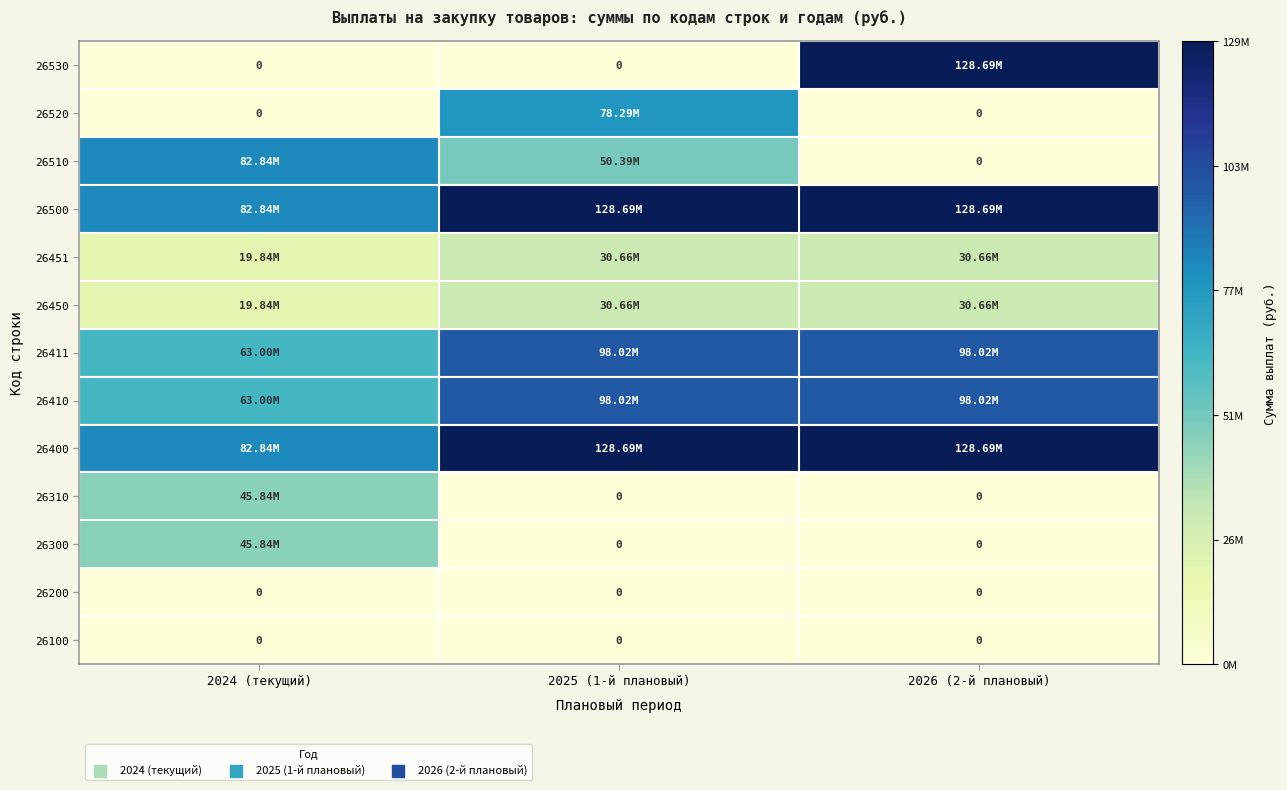

Rank the series at 2026 (2-й плановый) from highest to lowest value.

26400, 26500, 26530, 26410, 26411, 26450, 26451, 26100, 26200, 26300, 26310, 26510, 26520